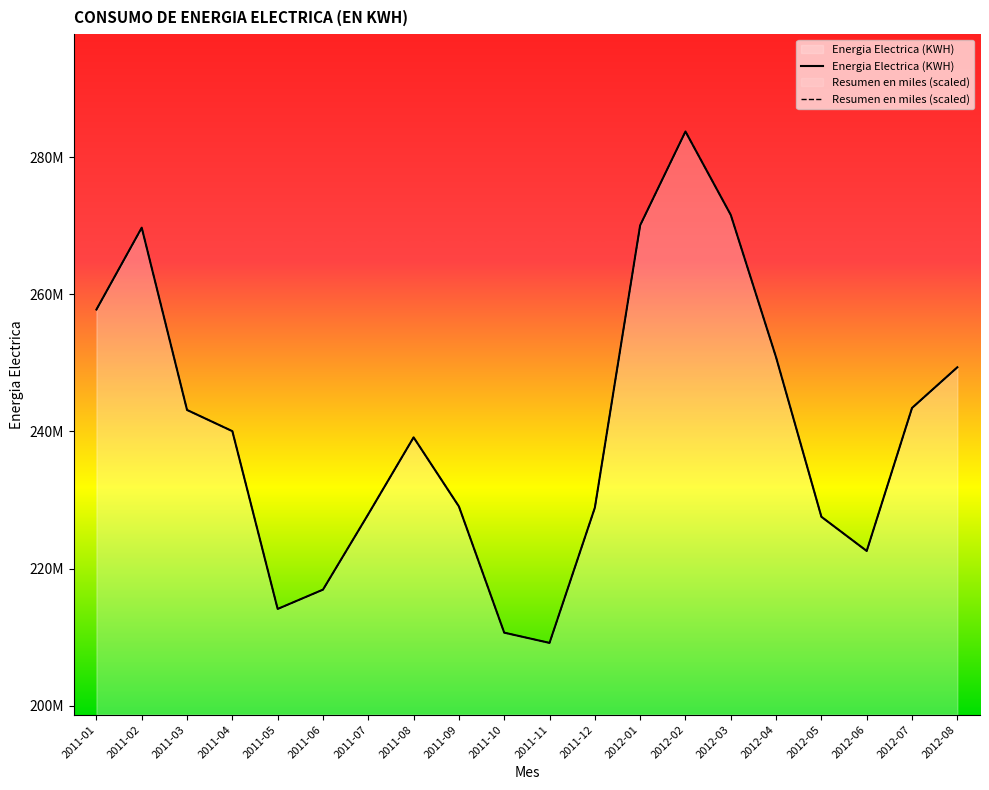

How many interior local valleys does the Energia Electrica (KWH) series have?

3